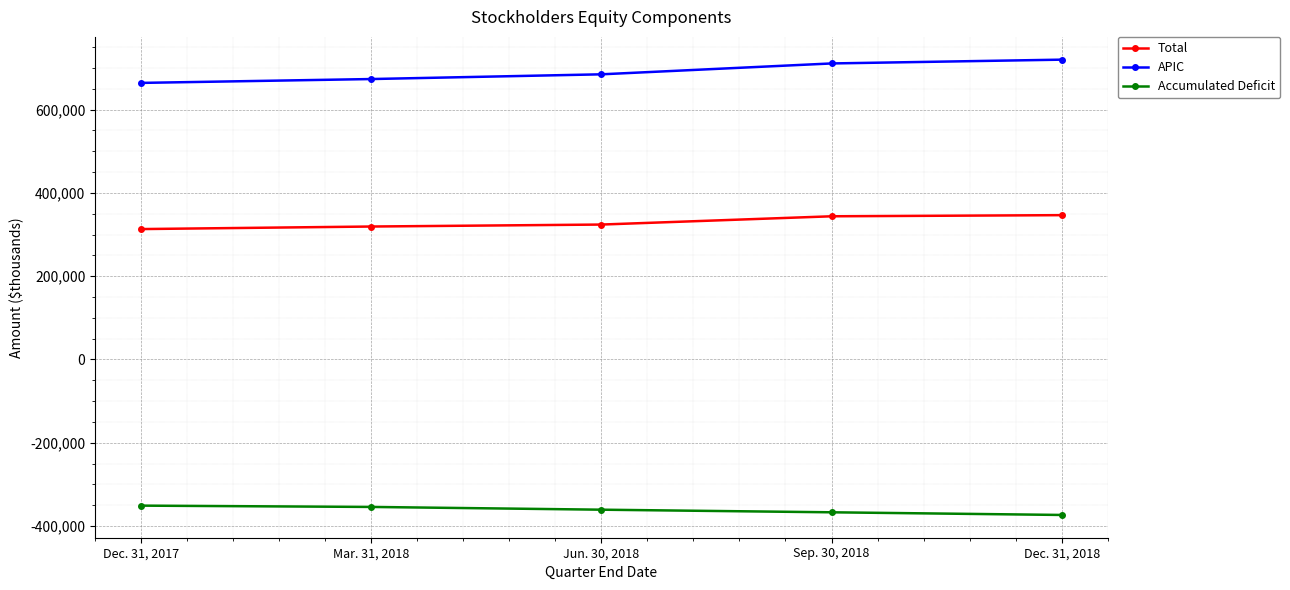

What is the average value of the APIC series?

690680